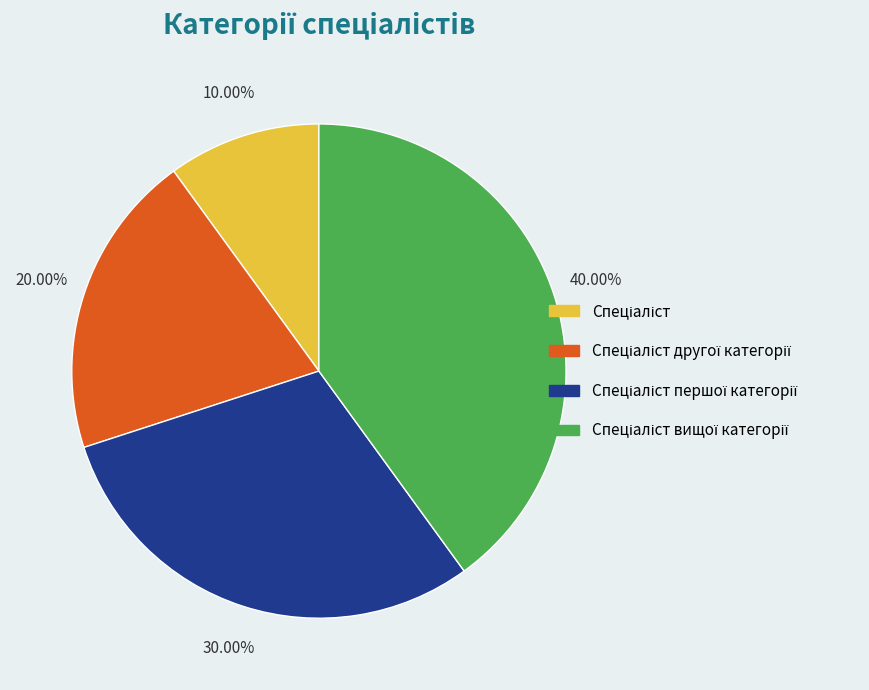

Is there a majority slice in this chart?

No